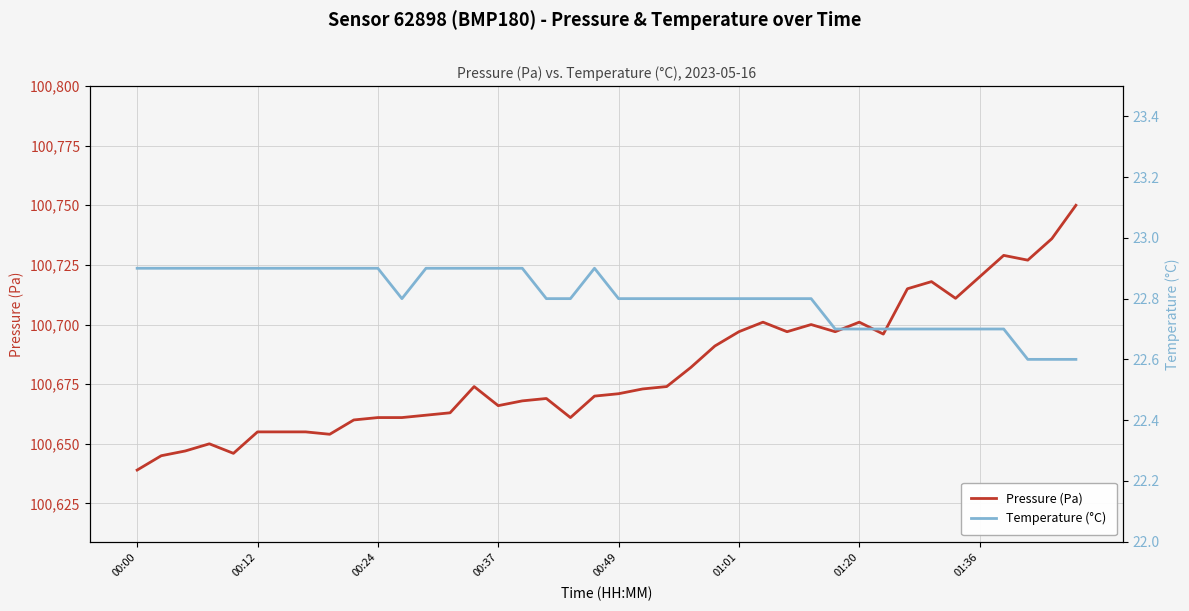

Rank the series by their average value, from highest to lowest.

Pressure (Pa), Temperature (°C)